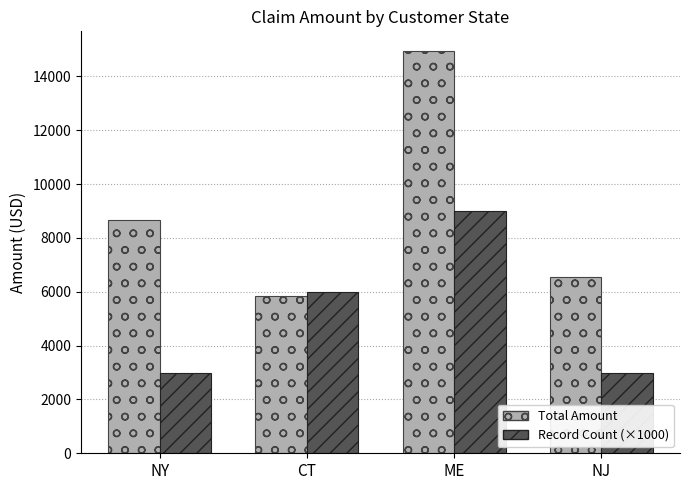

Is the value of Record Count (×1000) at NY greater than the value of Total Amount at NY?

No